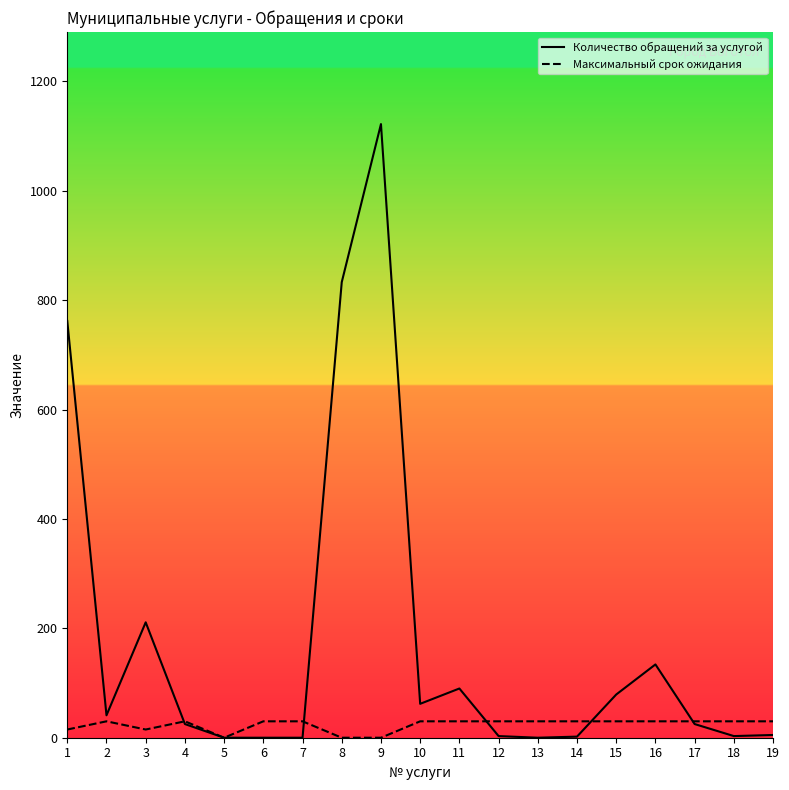

Reading left to right, extract all data points from this chart.

Количество обращений за услугой: 762	41	211	25	0	0	0	833	1122	62	90	3	0	2	79	134	25	3	5
Максимальный срок ожидания: 15	30	15	30	0	30	30	0	0	30	30	30	30	30	30	30	30	30	30